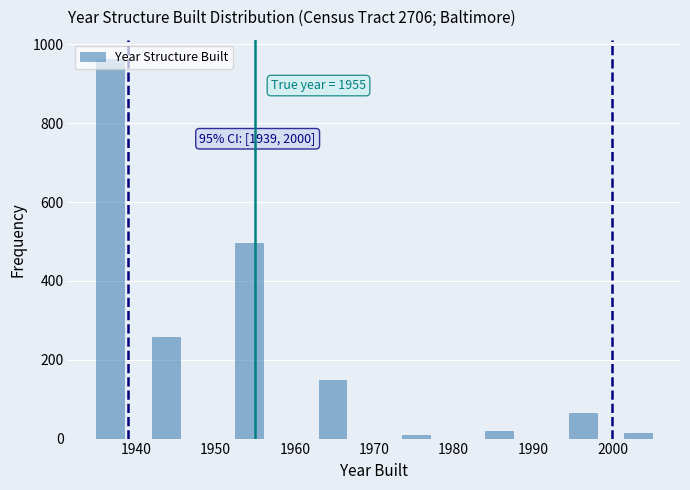

Read against the x-axis, roughly where is the centre of the tallest bar?

1937